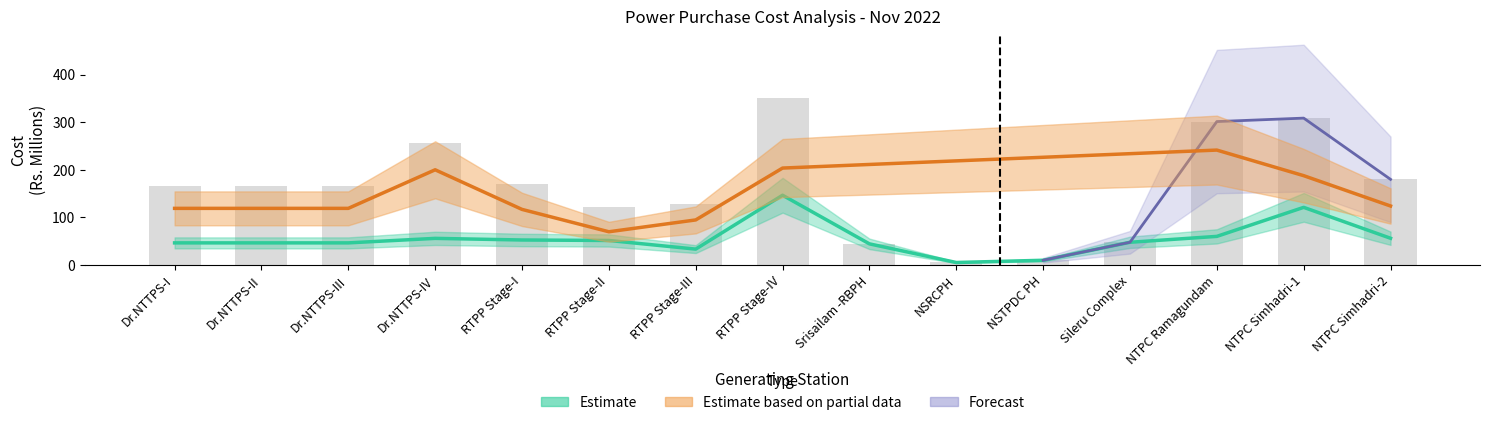

Does the chart contain any negative values?

No